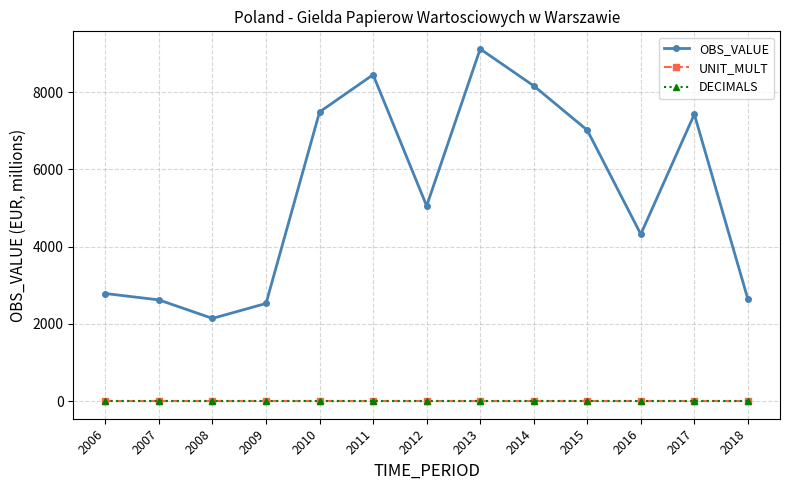

What is the value of the UNIT_MULT point at the 11th from the left?

6.0